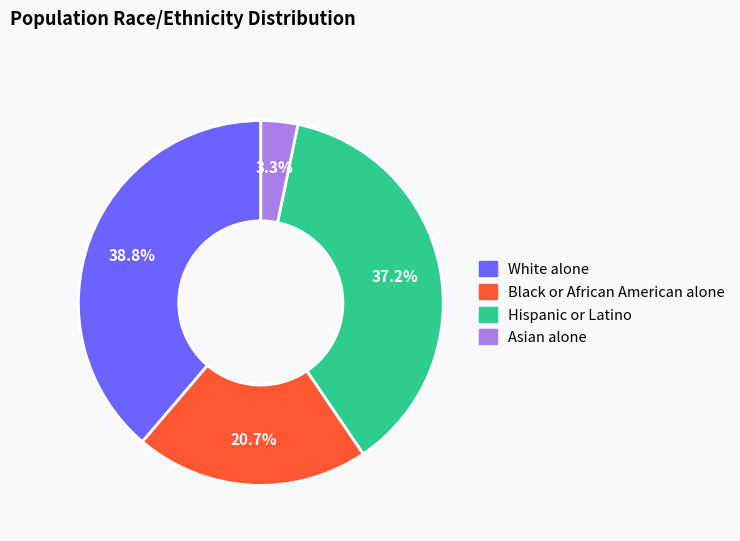

Does any single category account for the majority?

No